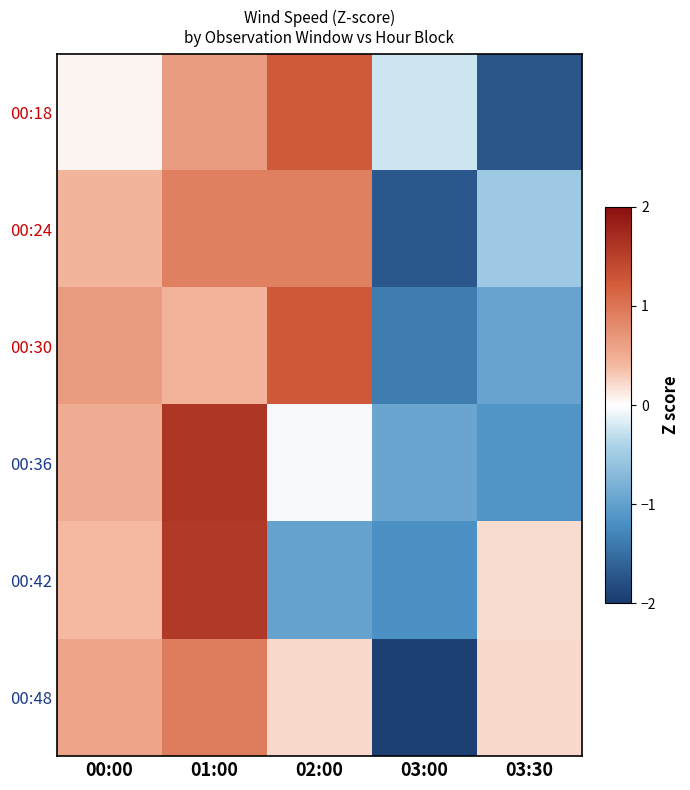

How many series are shown in this chart?

6